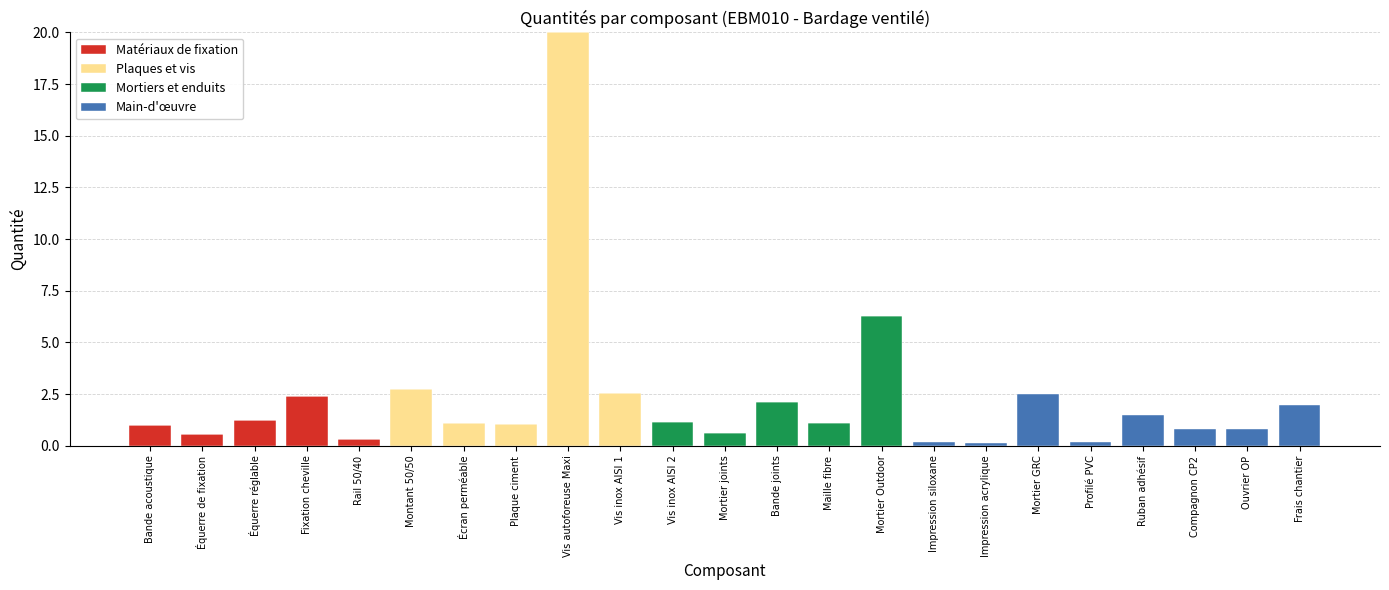

Count the number of data series in this chart.

4